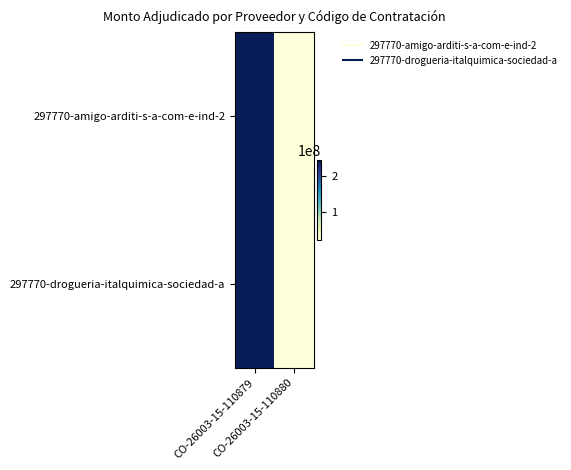

Which category has the lowest value across all series?

CO-26003-15-110880